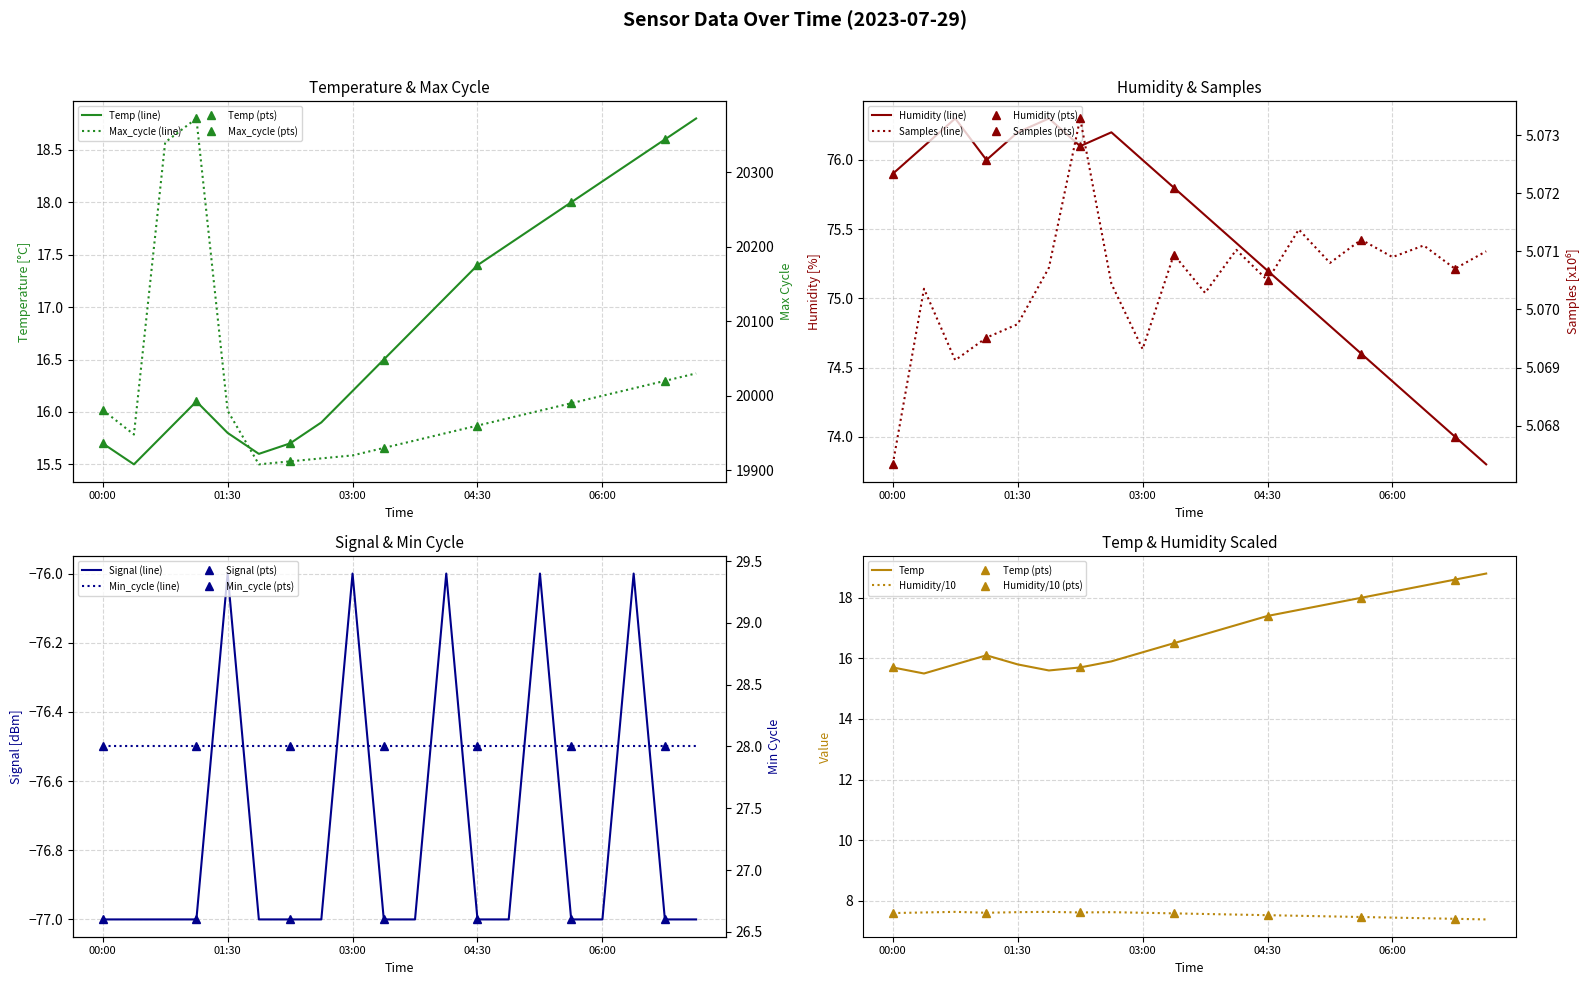

True or false: Max_cycle and Temp cross at least once.

False